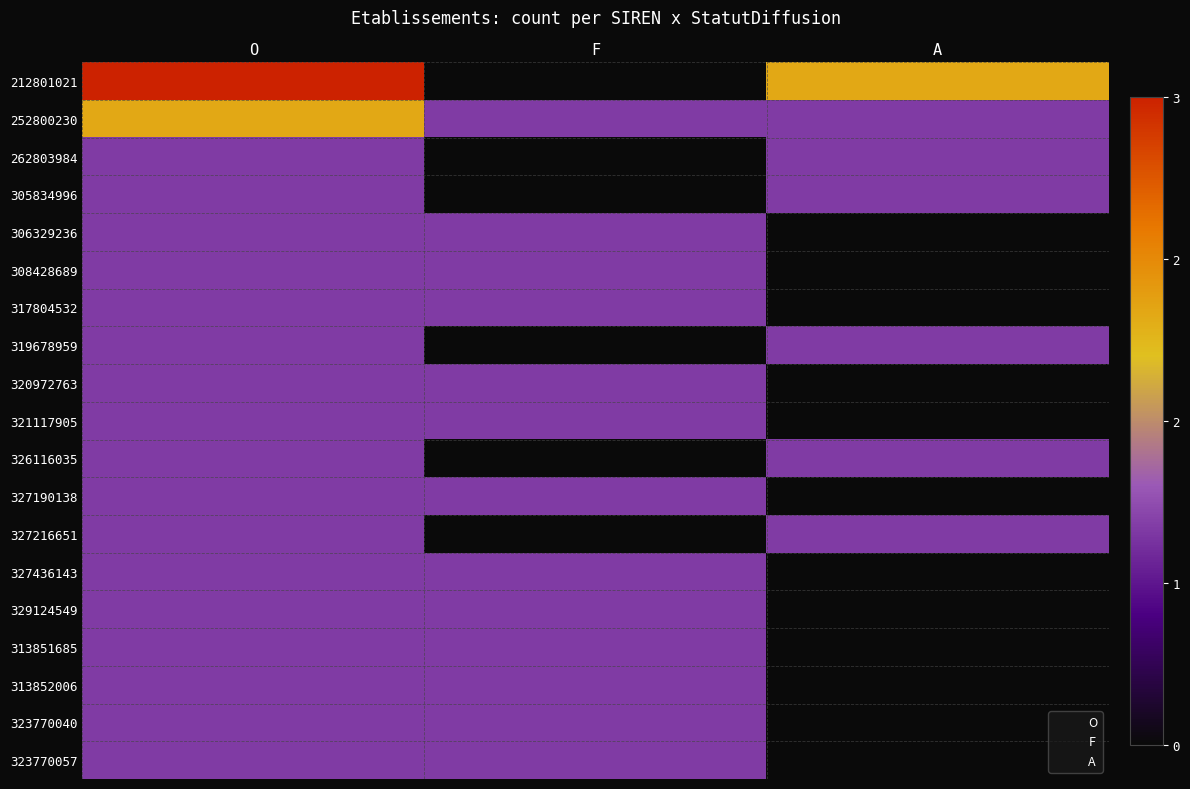

Reading right to left, extract all data points from this chart.

212801021: A=2	F=0	O=3
252800230: A=1	F=1	O=2
262803984: A=1	F=0	O=1
305834996: A=1	F=0	O=1
306329236: A=0	F=1	O=1
308428689: A=0	F=1	O=1
317804532: A=0	F=1	O=1
319678959: A=1	F=0	O=1
320972763: A=0	F=1	O=1
321117905: A=0	F=1	O=1
326116035: A=1	F=0	O=1
327190138: A=0	F=1	O=1
327216651: A=1	F=0	O=1
327436143: A=0	F=1	O=1
329124549: A=0	F=1	O=1
313851685: A=0	F=1	O=1
313852006: A=0	F=1	O=1
323770040: A=0	F=1	O=1
323770057: A=0	F=1	O=1